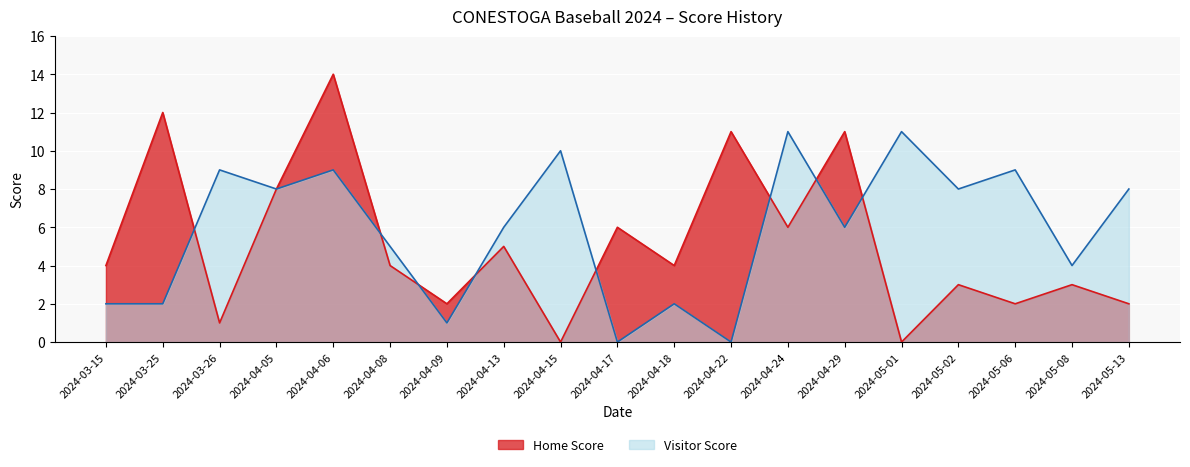

Rank the categories by Visitor Score value from lowest to highest.

2024-04-17, 2024-04-22, 2024-04-09, 2024-03-15, 2024-03-25, 2024-04-18, 2024-05-08, 2024-04-08, 2024-04-13, 2024-04-29, 2024-04-05, 2024-05-02, 2024-05-13, 2024-03-26, 2024-04-06, 2024-05-06, 2024-04-15, 2024-04-24, 2024-05-01